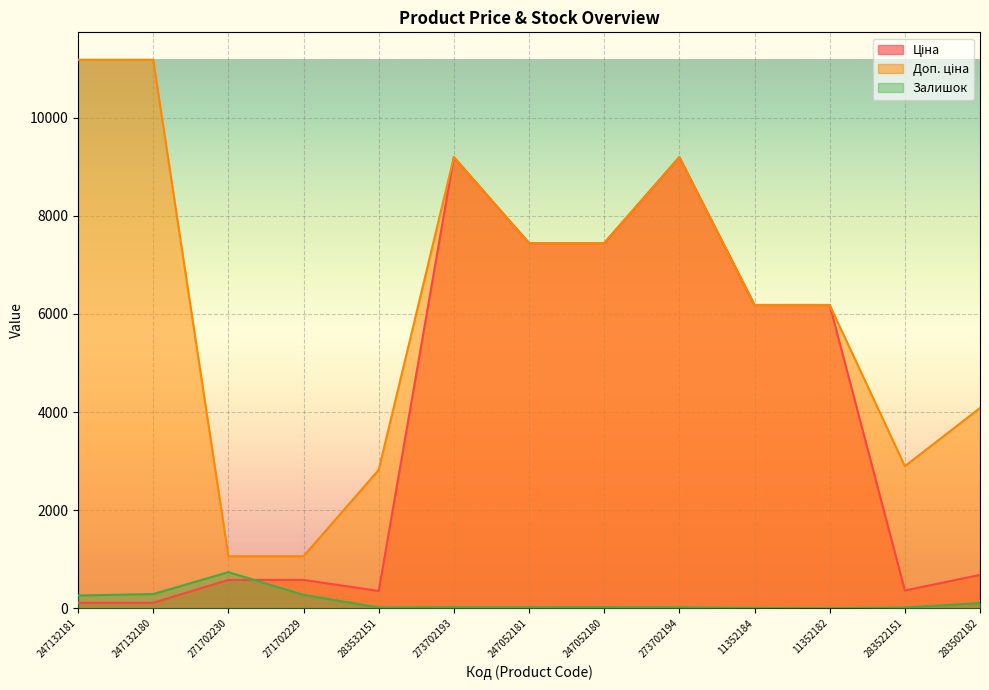

Reading left to right, list all the values displayed in this chart.

Ціна: 247132181=111.8	247132180=111.8	271702230=578.1	271702229=578.1	283532151=352.6	273702193=9196.3	247052181=7444.6	247052180=7444.6	273702194=9196.3	11352184=6182.6	11352182=6182.6	283522151=362.1	283502182=680.4
Доп. ціна: 247132181=11182.0	247132180=11182.0	271702230=1060.0	271702229=1060.0	283532151=2821.2	273702193=9196.3	247052181=7444.6	247052180=7444.6	273702194=9196.3	11352184=6182.6	11352182=6182.6	283522151=2896.6	283502182=4082.3
Залишок: 247132181=260.0	247132180=290.0	271702230=736.0	271702229=273.0	283532151=15.0	273702193=20.0	247052181=20.0	247052180=21.0	273702194=18.0	11352184=7.0	11352182=0.0	283522151=15.0	283502182=106.0